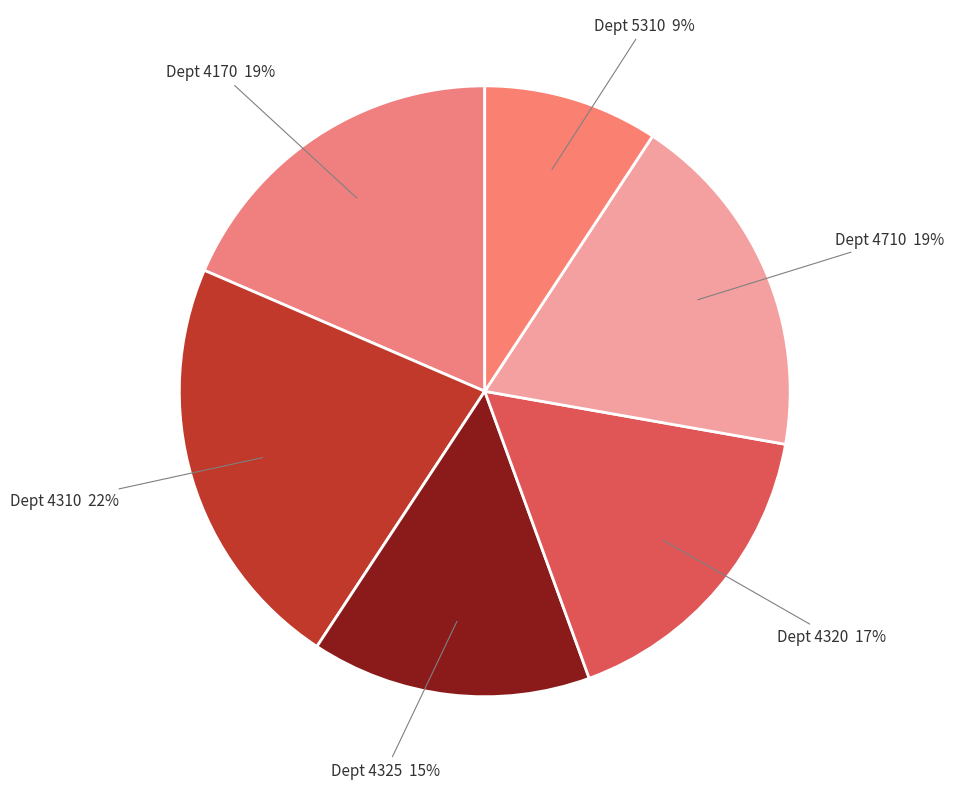

Count the number of slices in the pie.

6